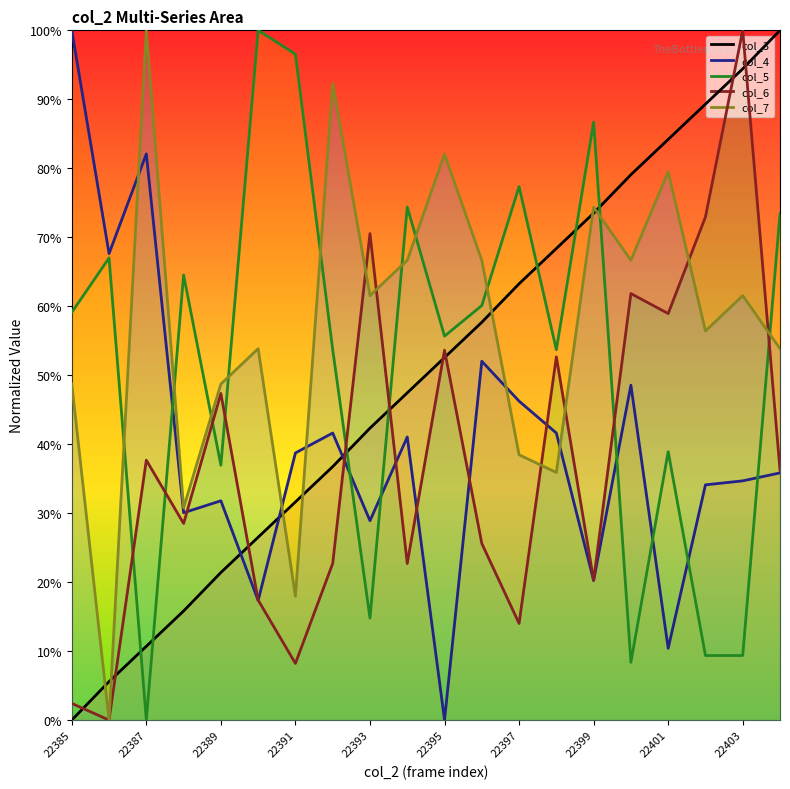

Is the value of col_7 at 22399 greater than the value of col_3 at 22391?

Yes